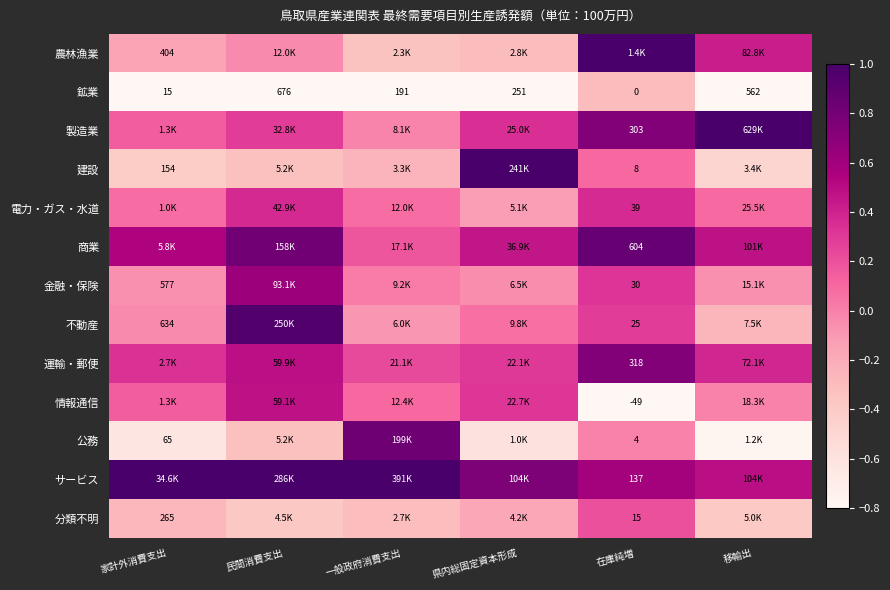

Which category has the highest value in the 鉱業 series?

民間消費支出